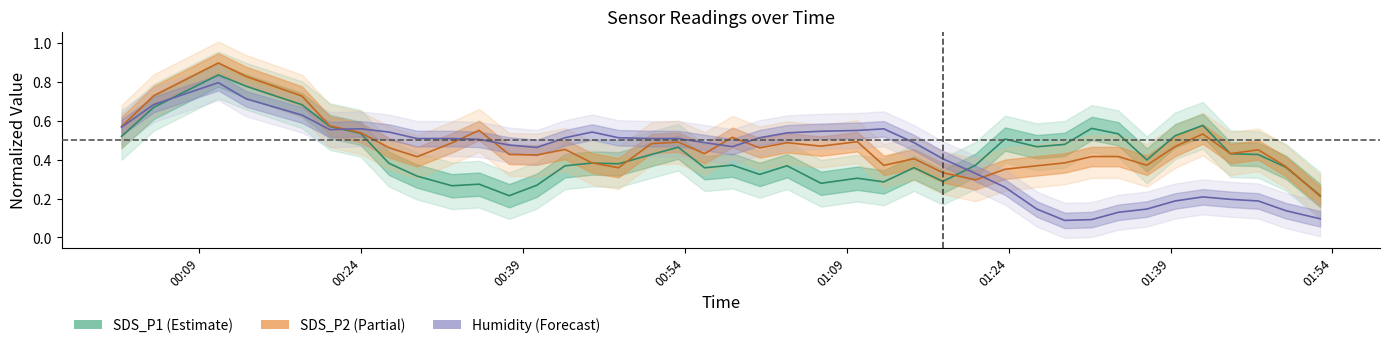

How many interior local valleys does the Humidity center series have?

4